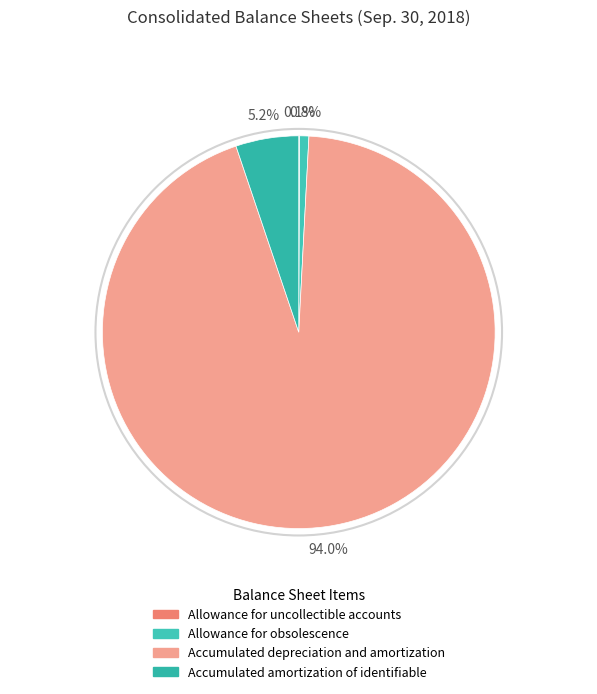

How many slices are in this pie chart?

4